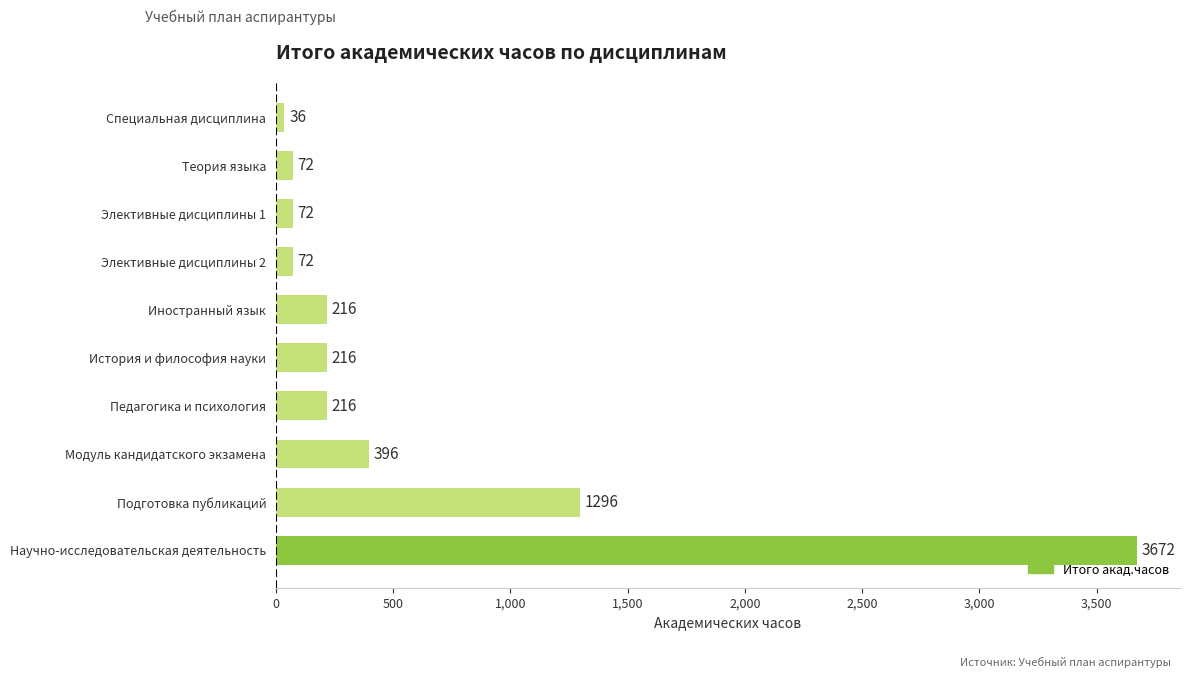

What is the maximum value shown in the chart?

3672